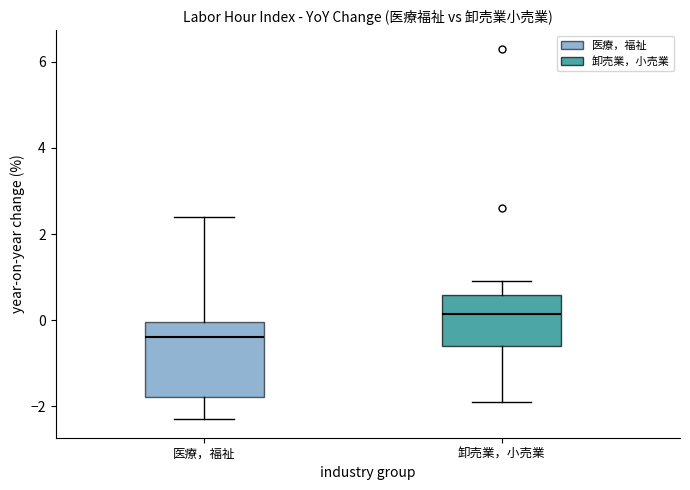

Which box is the tallest, from its lower edge to its upper edge?

医療，福祉